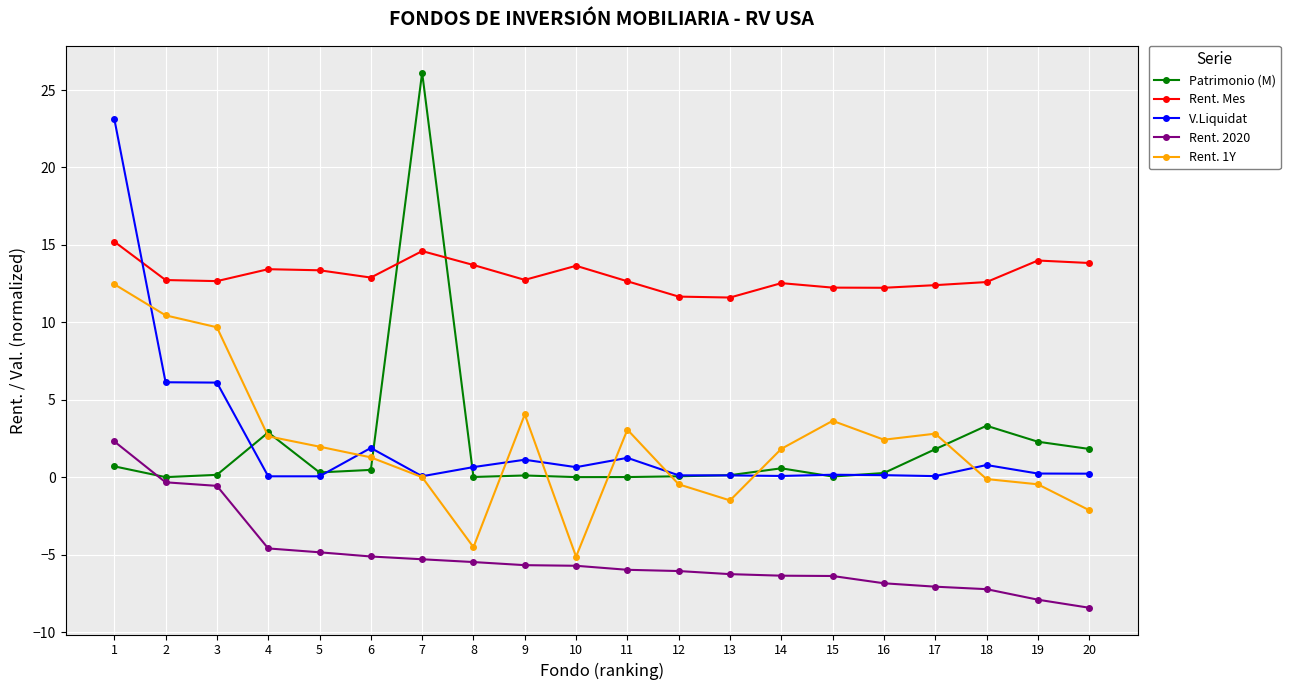

How many distinct data groups are displayed?

5